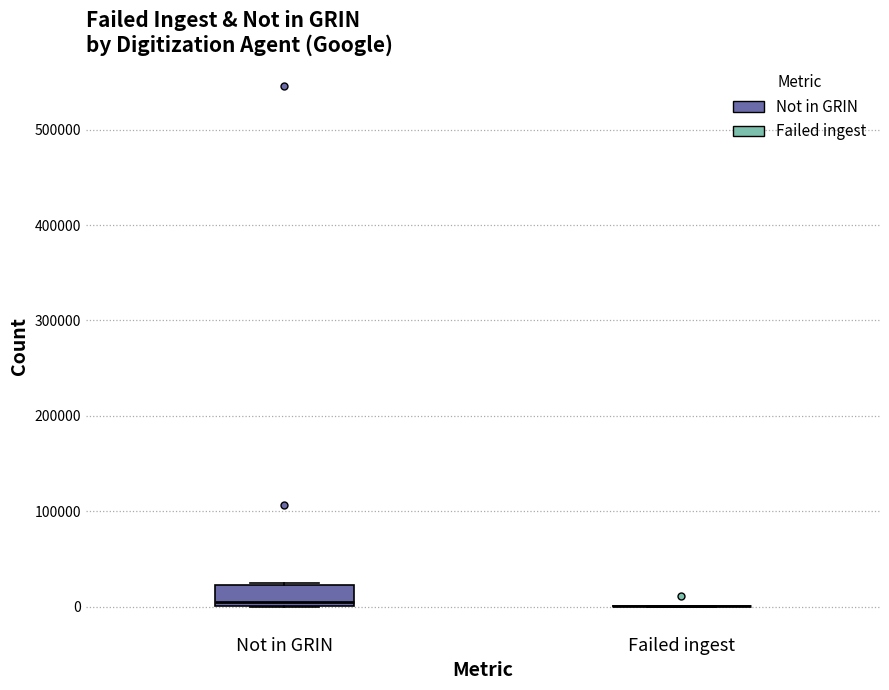

Reading left to right, transcribe this box plot: for each box, give where its median line is, the range the box spans, and where its two whiskers end, as read against the y-axis. The values are not printed on the chart, so give them approximately, as read against the axis.

Not in GRIN: median 0 (just above the box's lower edge), box 0 to 20000, whiskers 0 to 20000
Failed ingest: box collapsed to a line at 0, whiskers 0 to 0